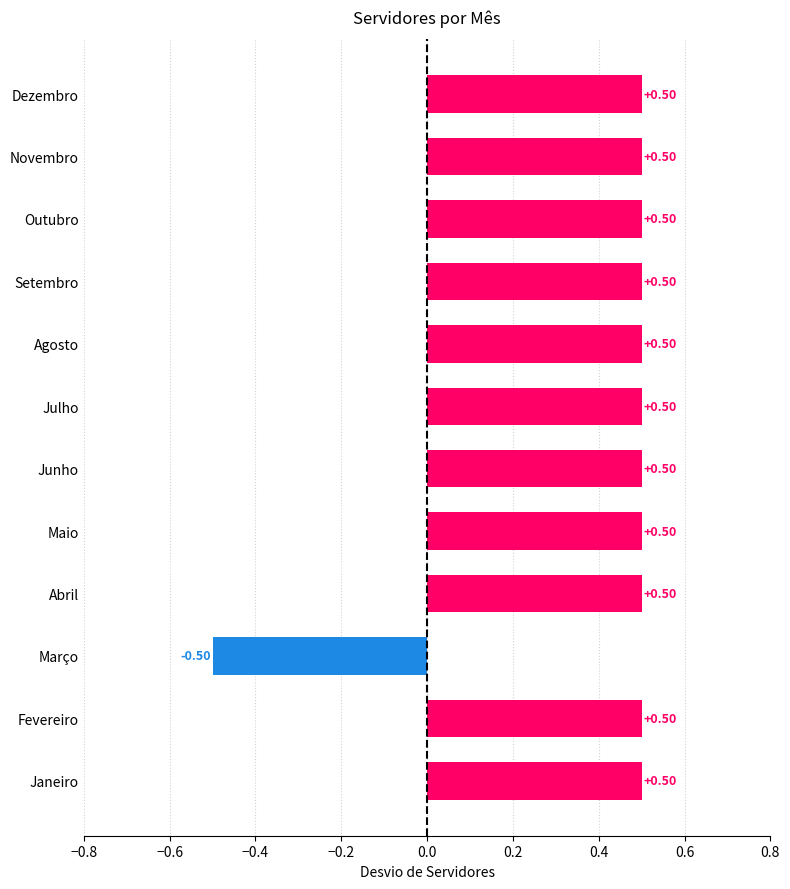

Which category has the lowest value across all series?

Março